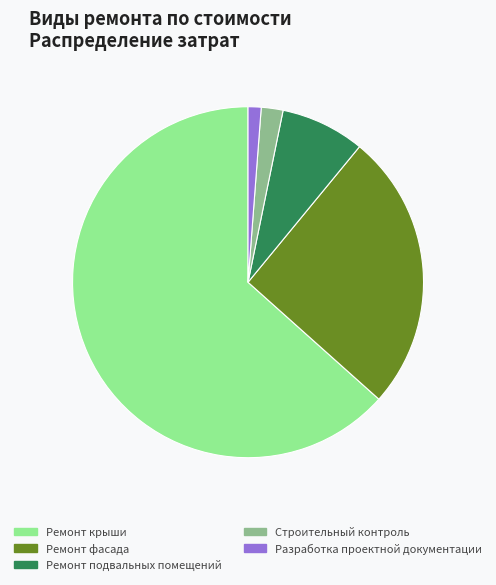

Between Разработка проектной документации and Строительный контроль, which is larger?

Строительный контроль